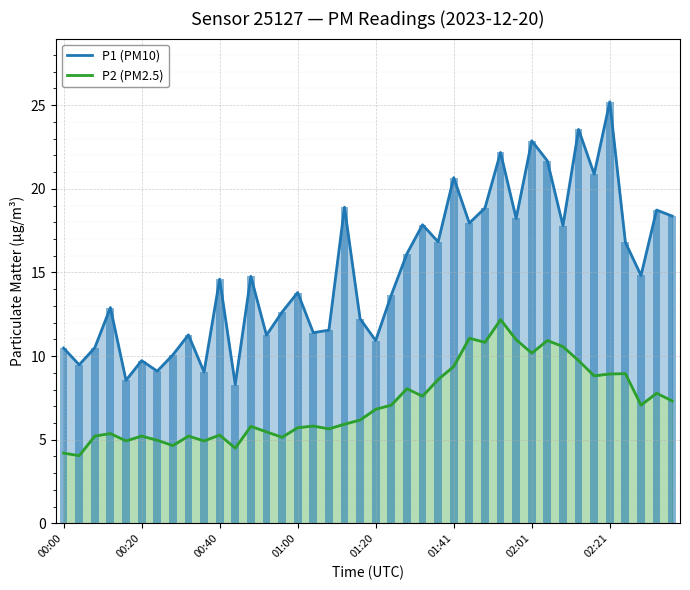

How many bars are there in total?

80